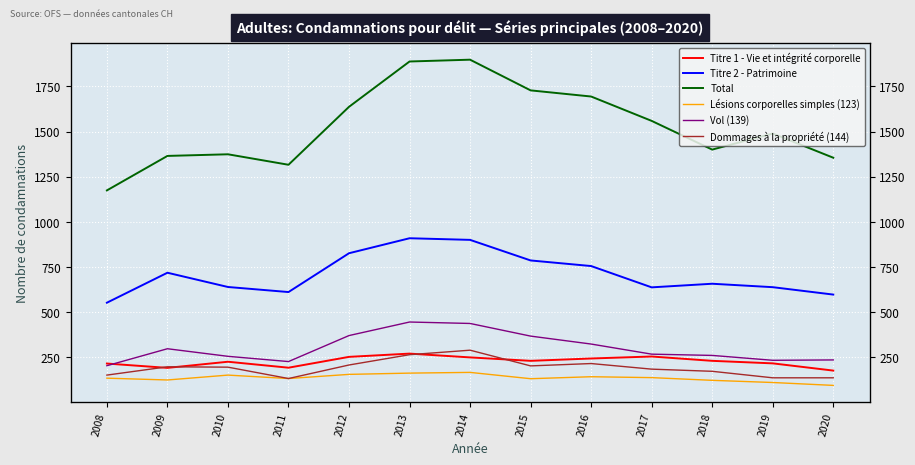

Count the number of categories in the chart.

13